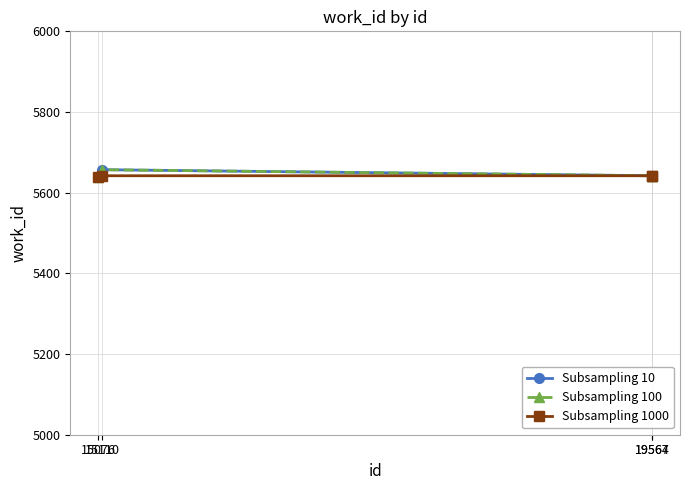

The Subsampling 100 series shows 5642 at 19567. True or false?

True